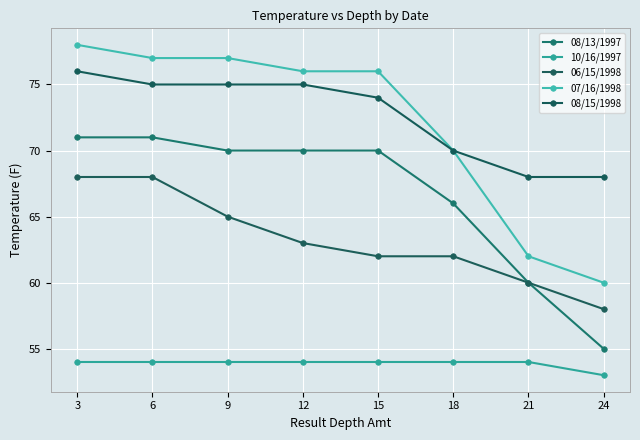

Is the value of 10/16/1997 at 12 greater than the value of 06/15/1998 at 21?

No